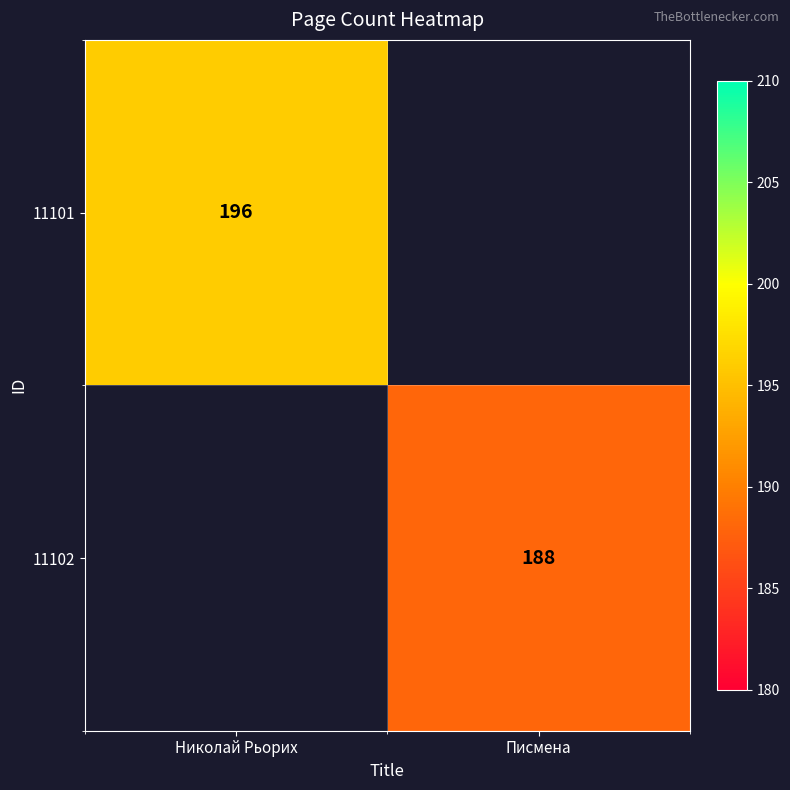

The 11102 series shows 324 at Писмена. True or false?

False